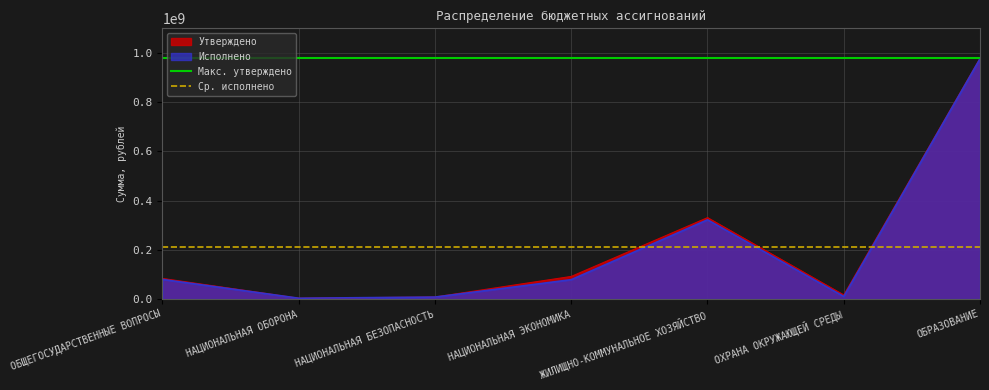

True or false: Исполнено has a value of 321963899.1 at ЖИЛИЩНО-КОММУНАЛЬНОЕ ХОЗЯЙСТВО.

True